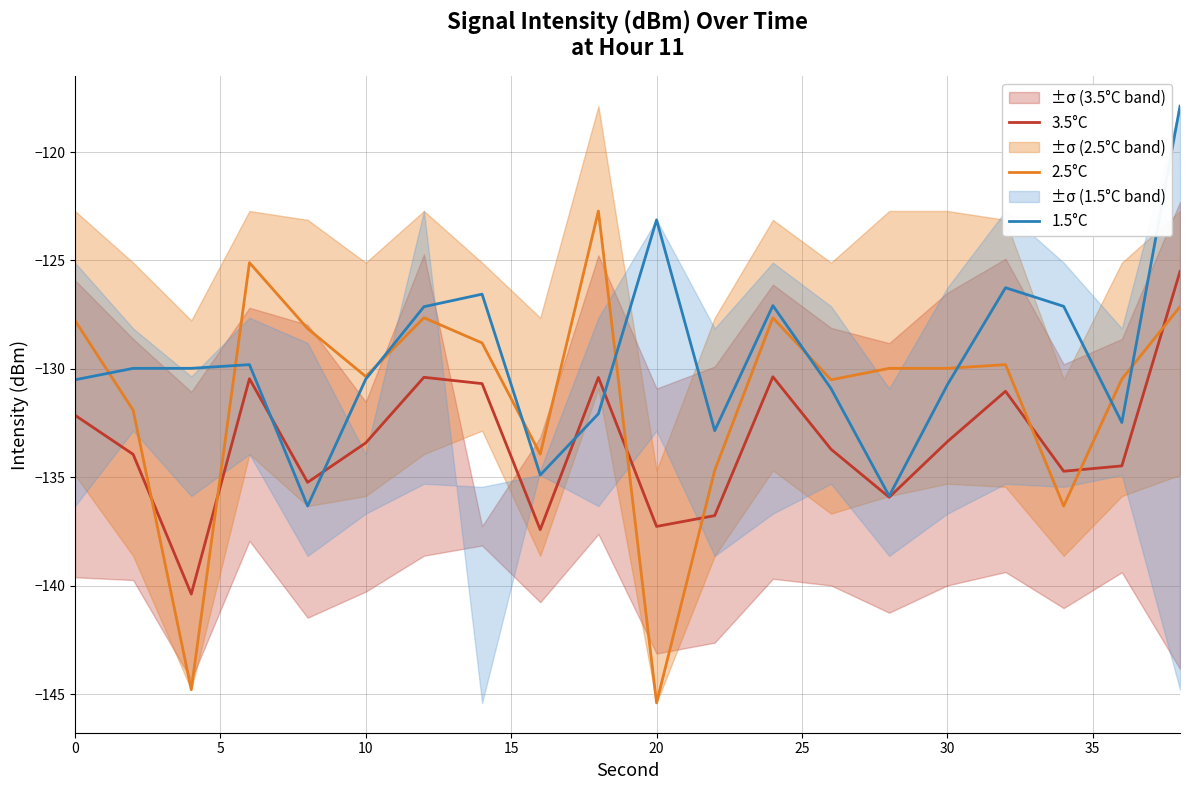

After their last crossing, which series has the higher values: 2.5°C or 3.5°C?

3.5°C